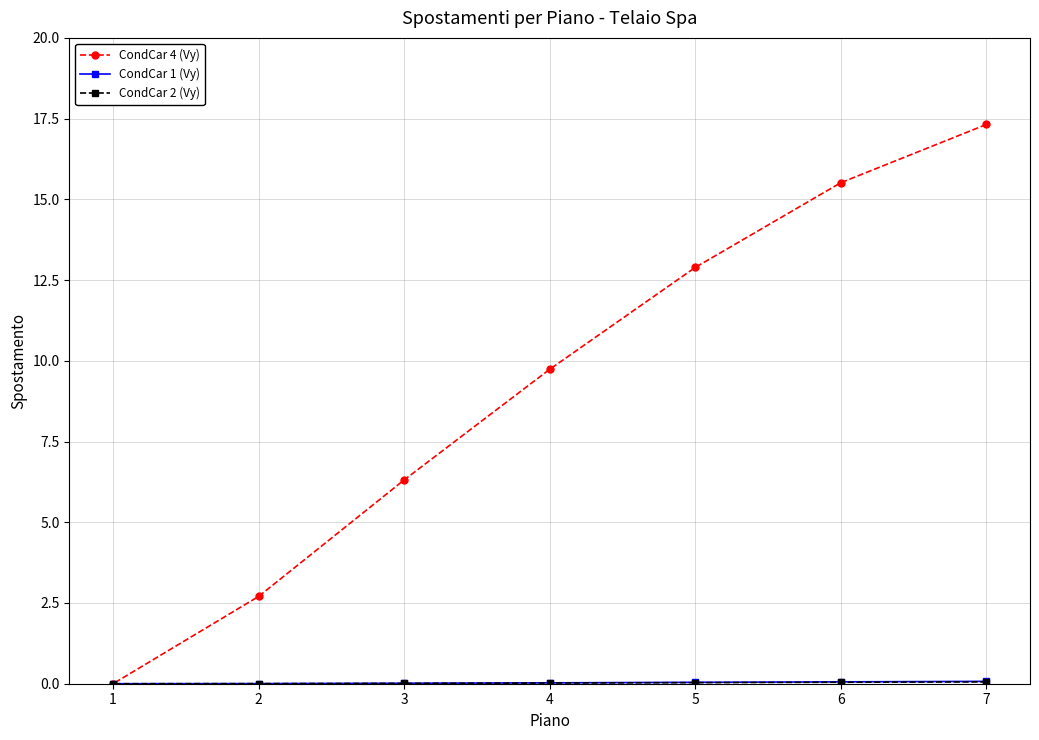

Between 2 and 5, which is larger?

5